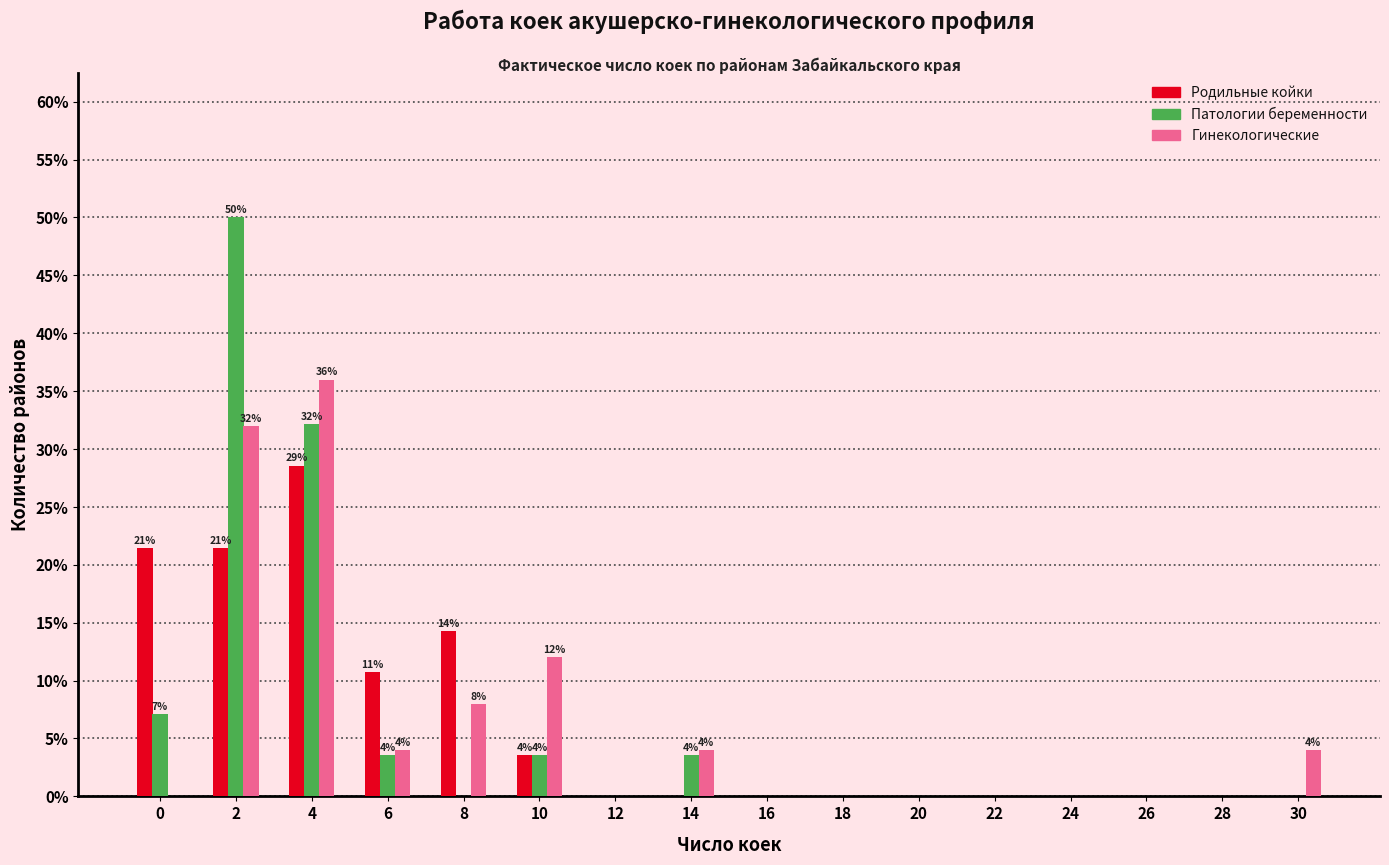

What is the sum of all Гинекологические values?

100.0